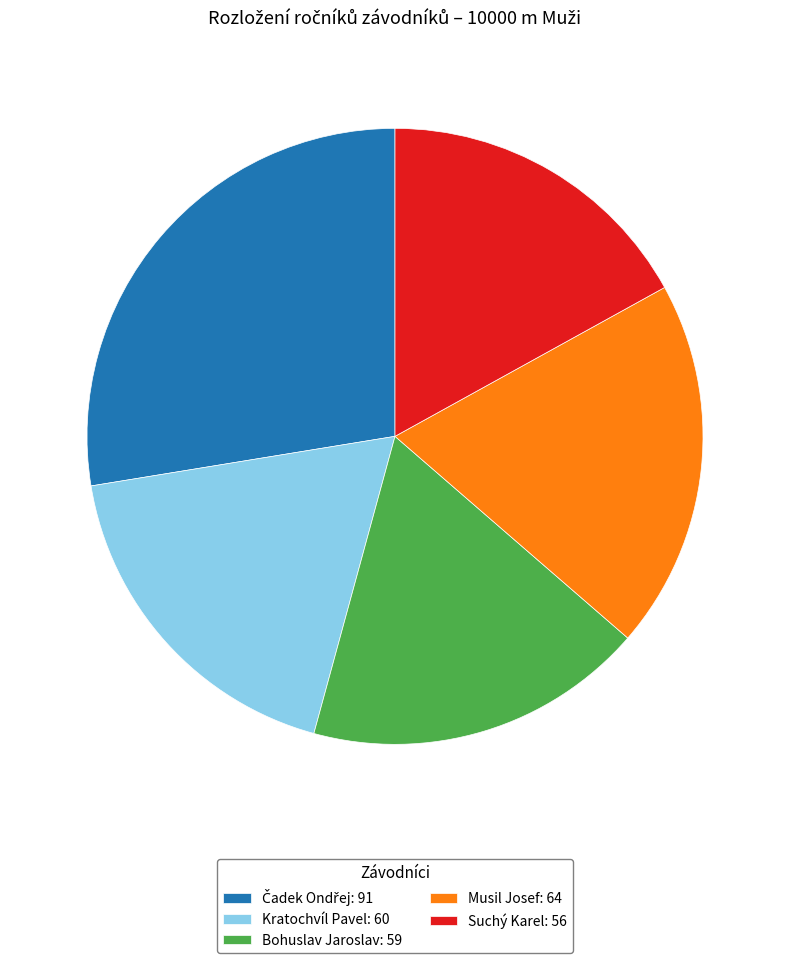

The Musil Josef slice represents 19% of the pie. True or false?

True